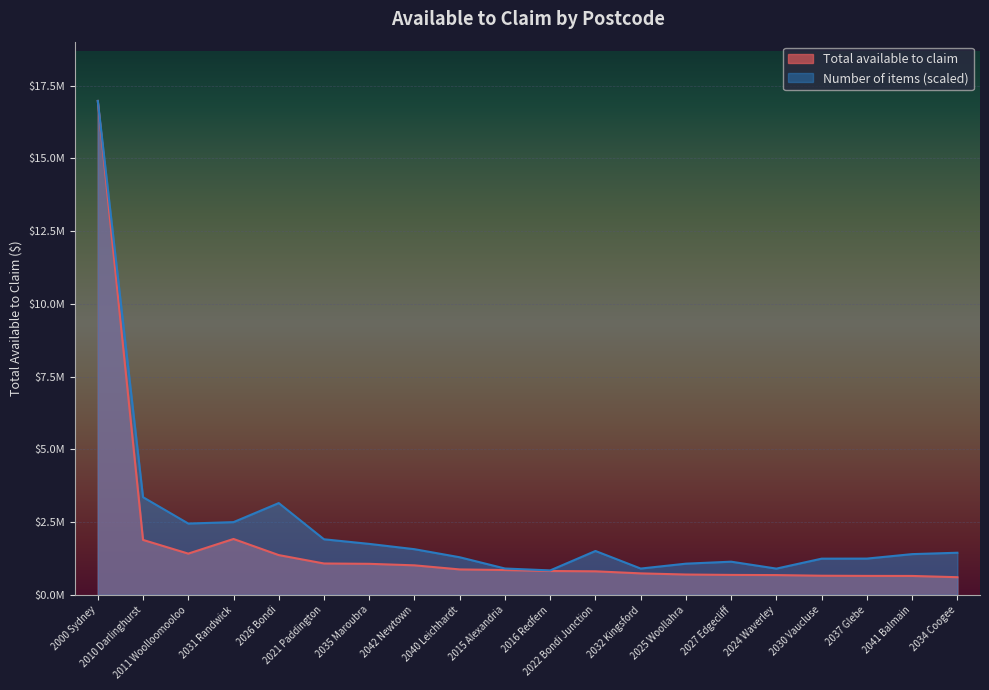

Which series changed the most between 2026 Bondi and 2027 Edgecliff?

Number of items